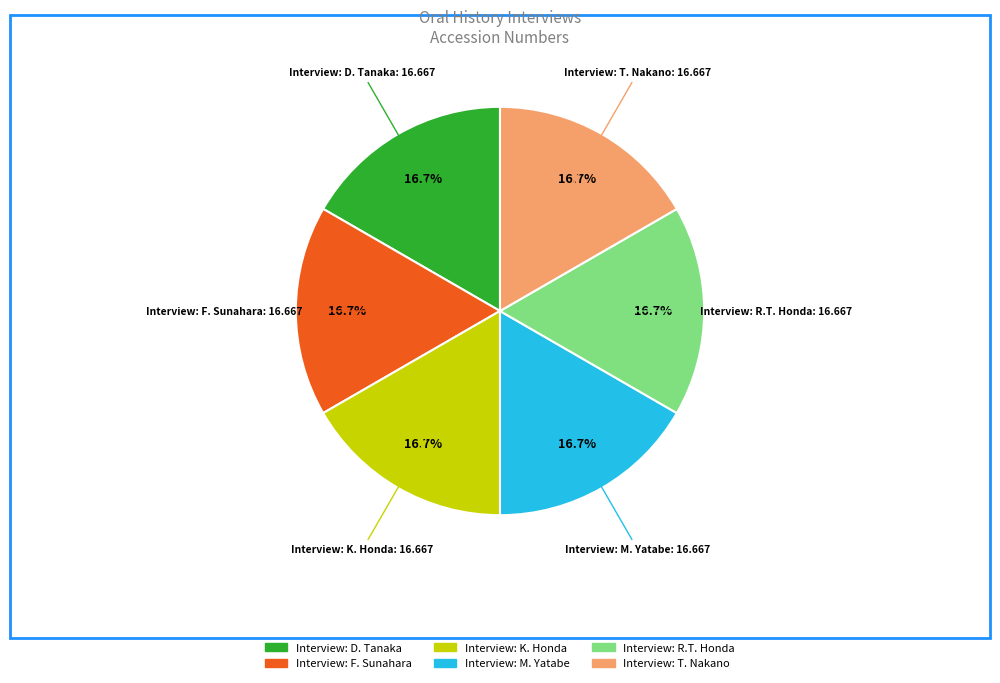

What percentage do Interview: M. Yatabe and Interview: K. Honda together represent?

33.3%